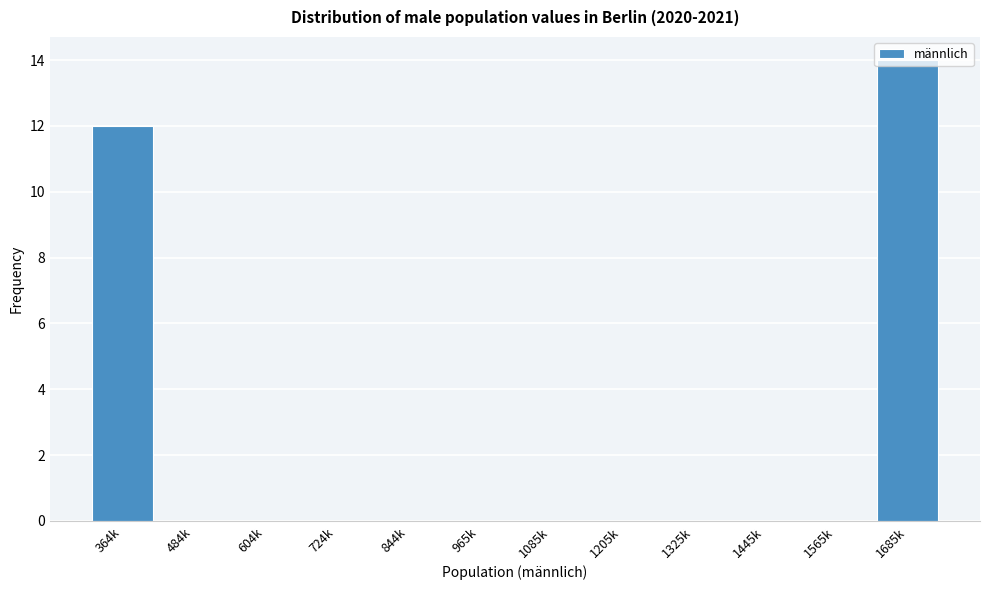

The chart shows a value of 0 at 965k. True or false?

True